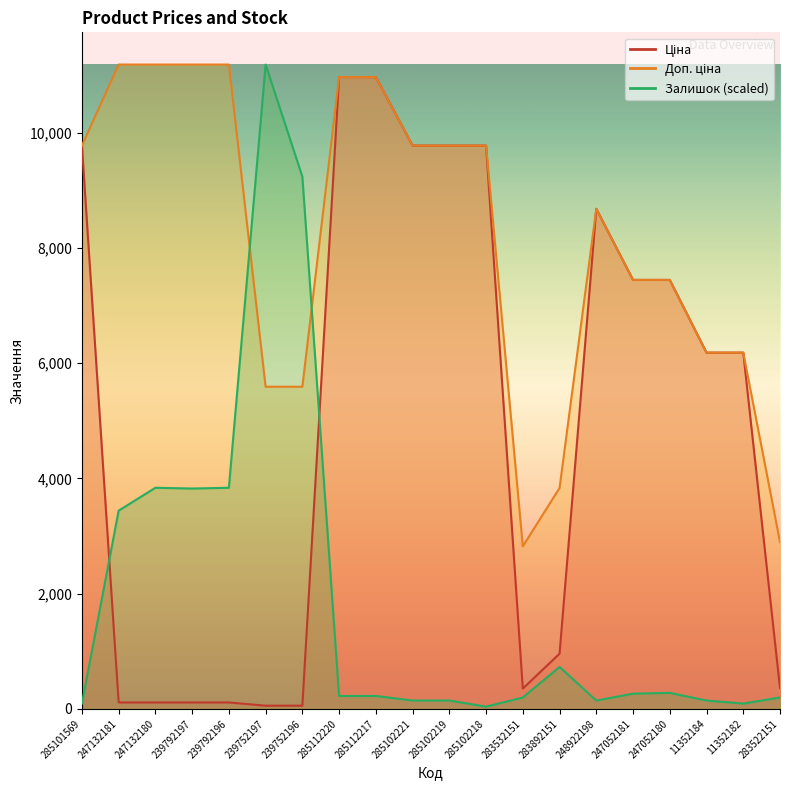

What is the value of the Залишок point at the 18th from the left?

145.6